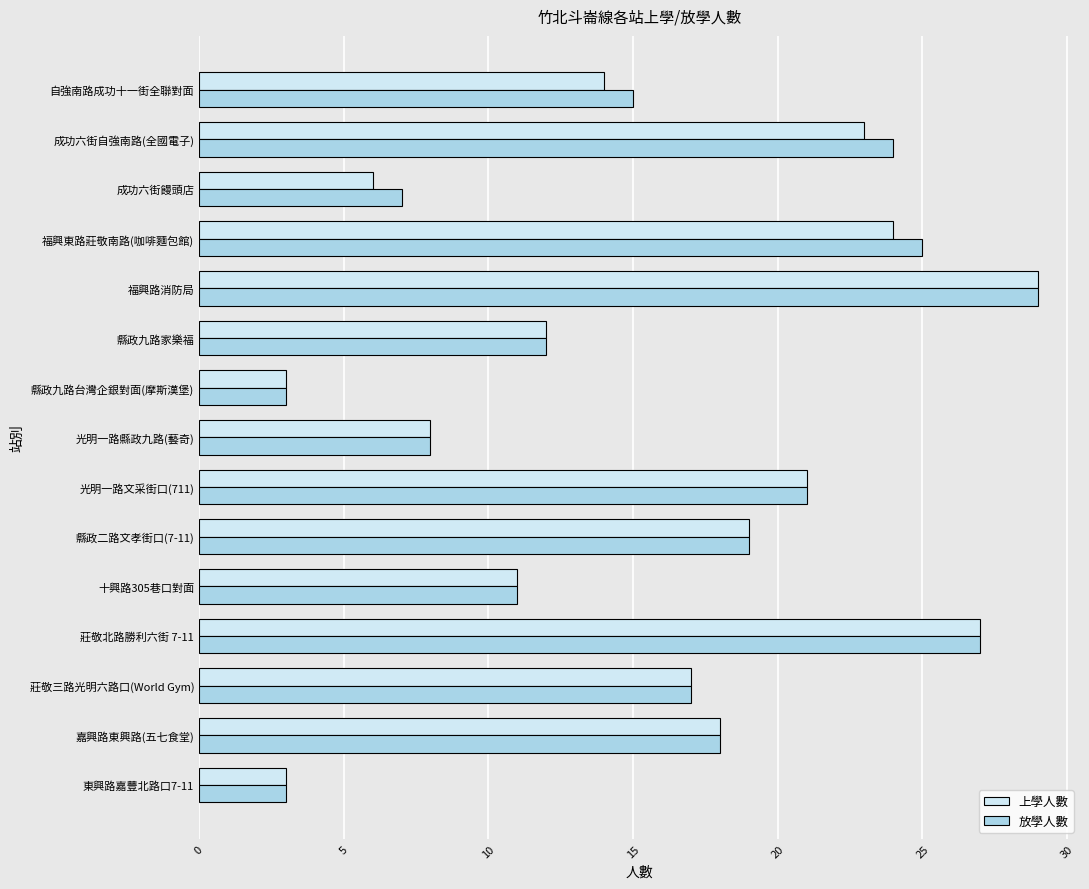

At how many categories does at least one series exceed 26?

2